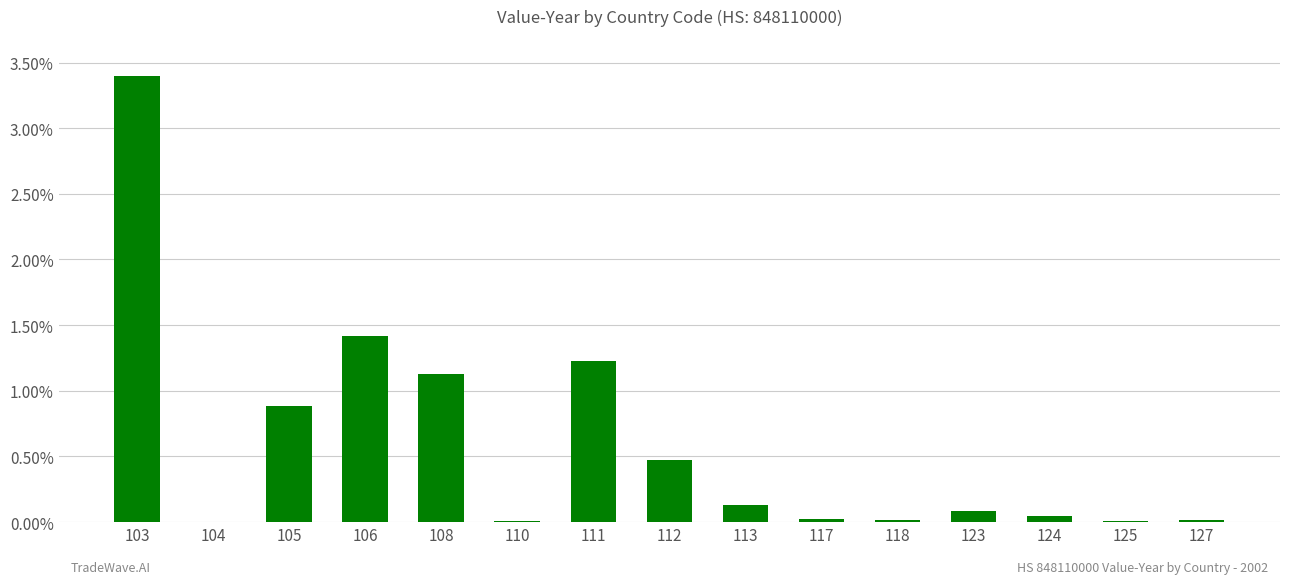

Which category has the highest value across all series?

103